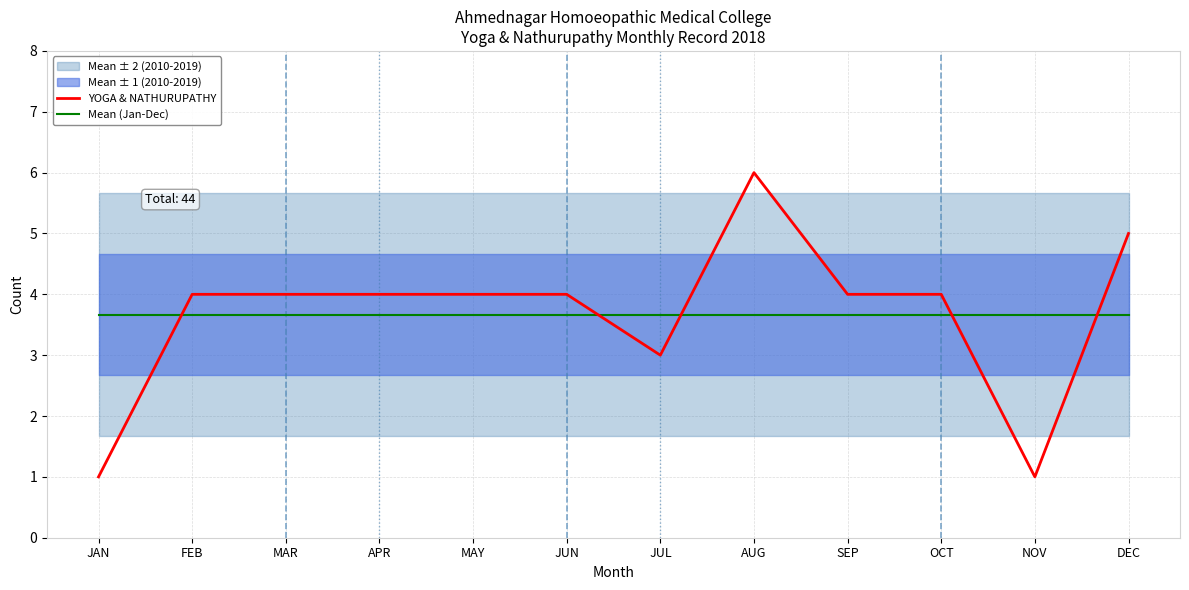

What is the maximum value shown in the chart?

6.0